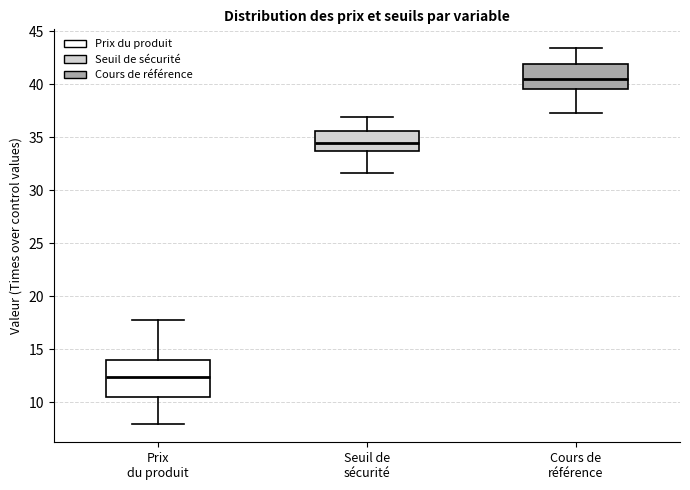

Where does the lower whisker of the box for Cours de référence end on the y-axis? The values are not printed on the chart, so give them approximately, as read against the axis.

37.5